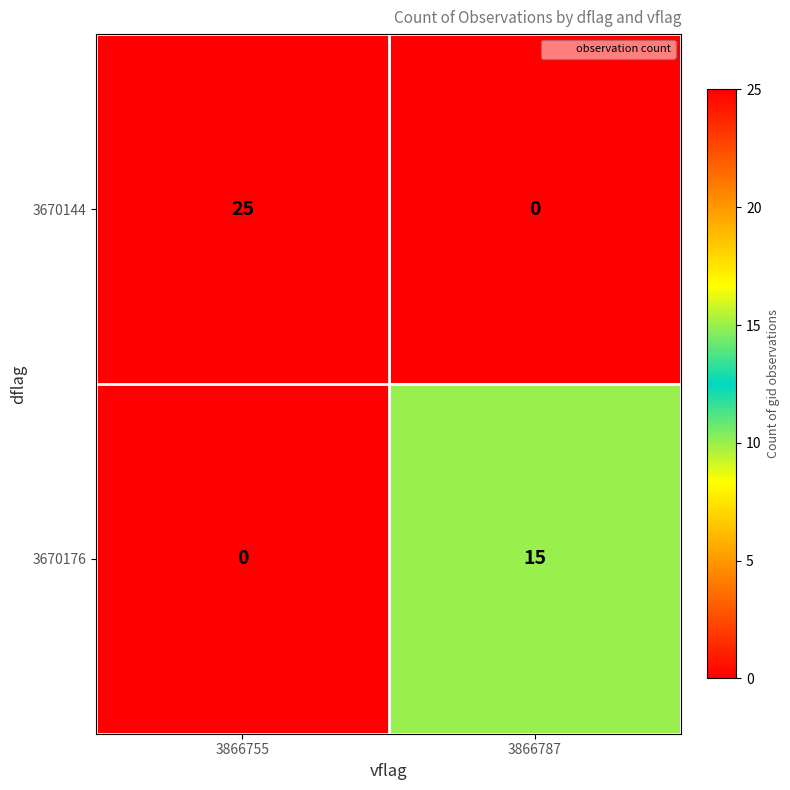

Reading left to right, transcribe all the data shown in this chart.

3670144: 25	0
3670176: 0	15